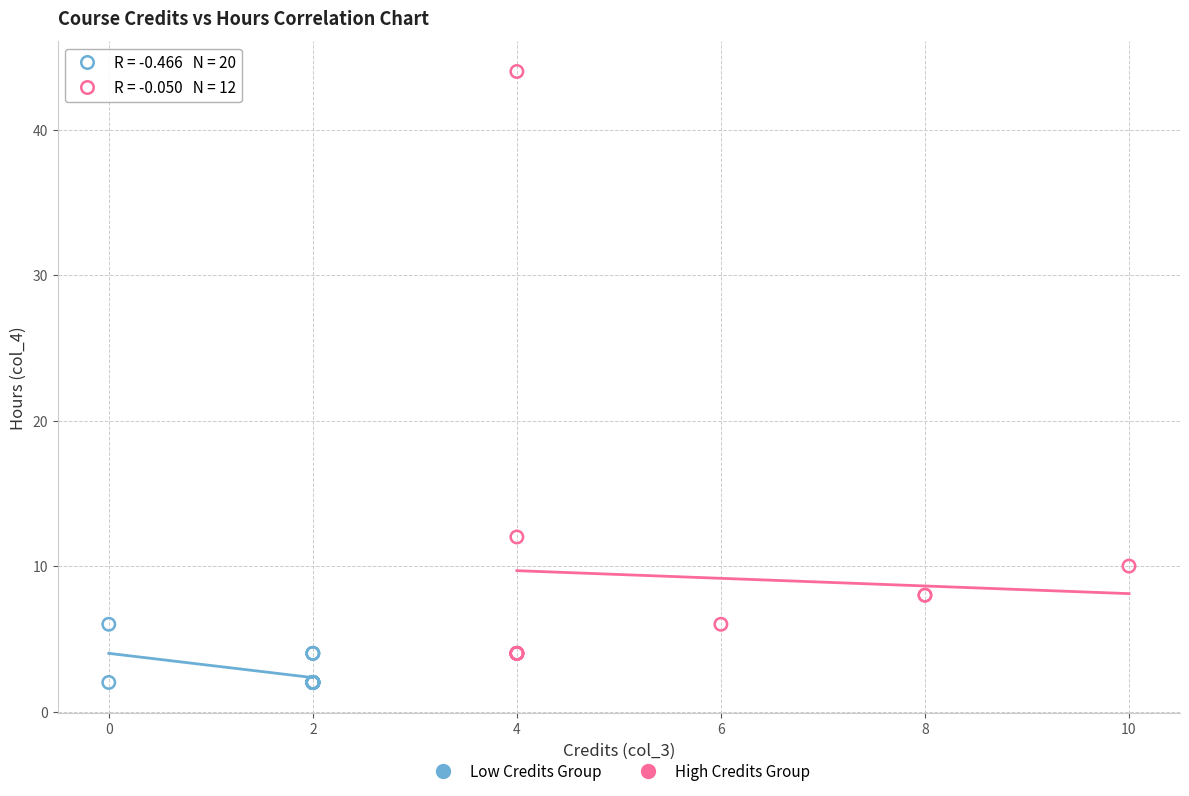

Which series contains the highest Y value?

High Credits Group